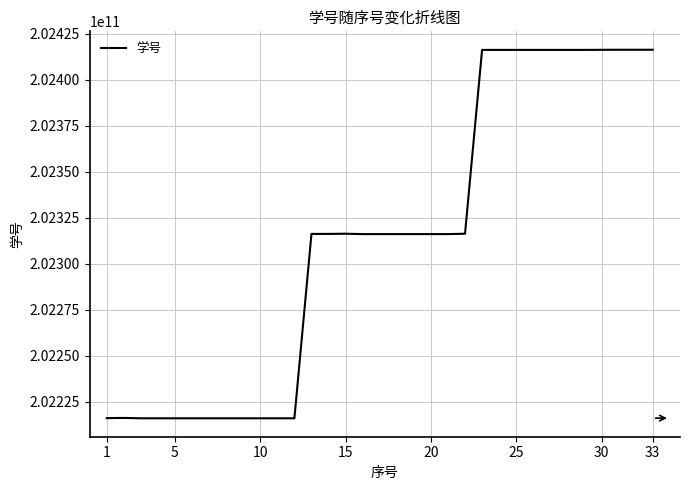

What is the greatest value displayed?

202416190109